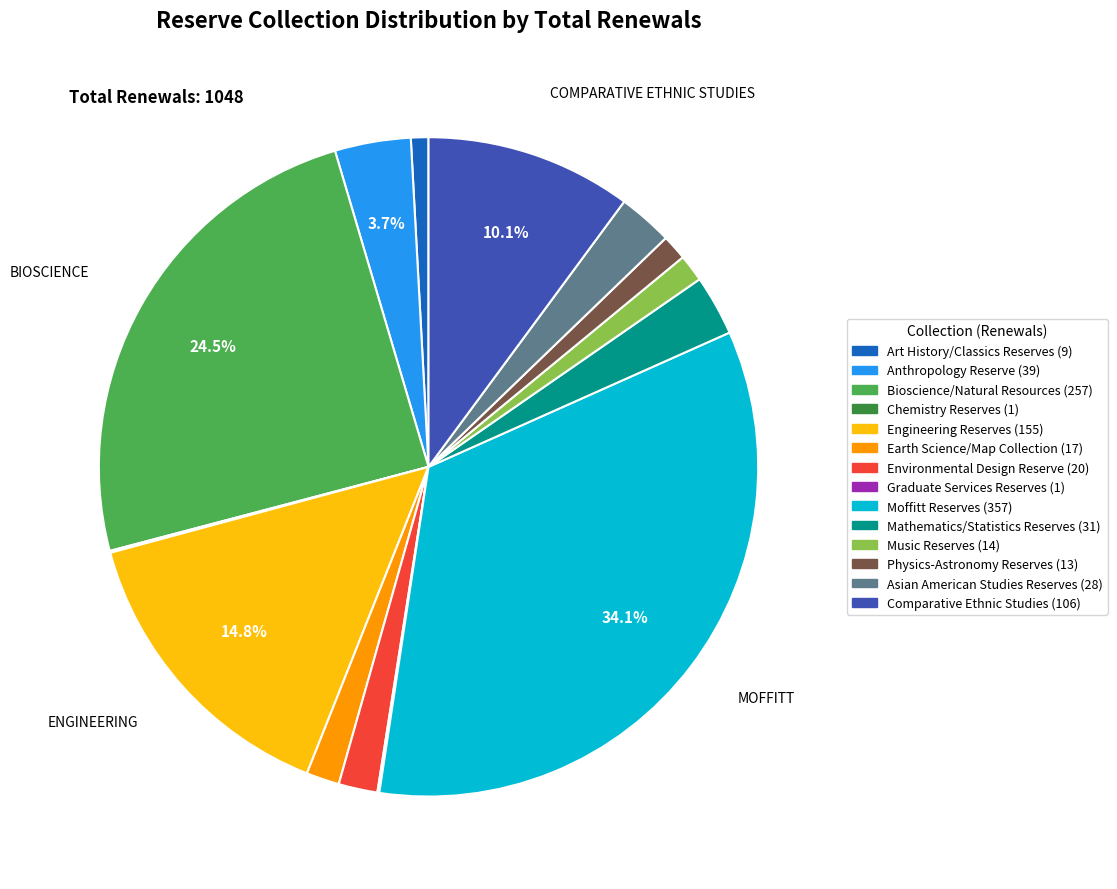

Does any single category account for the majority?

No